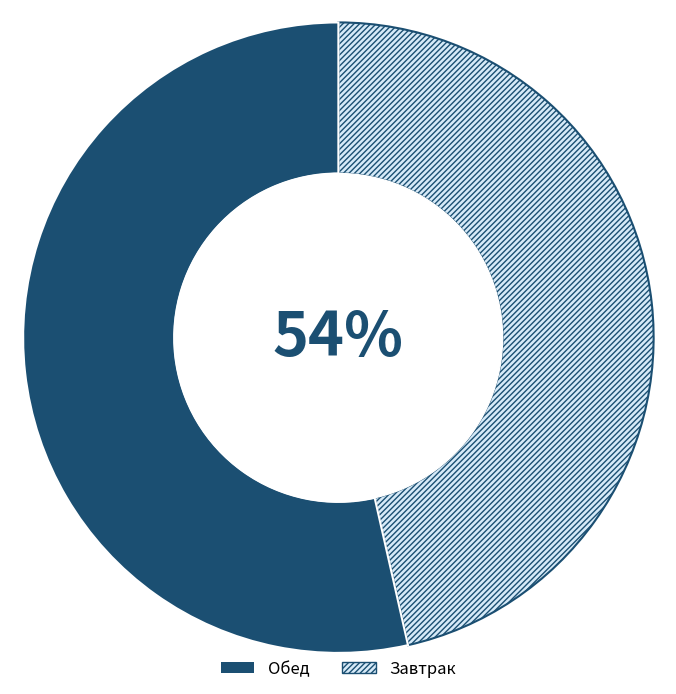

Which has a higher value, Завтрак or Обед?

Обед